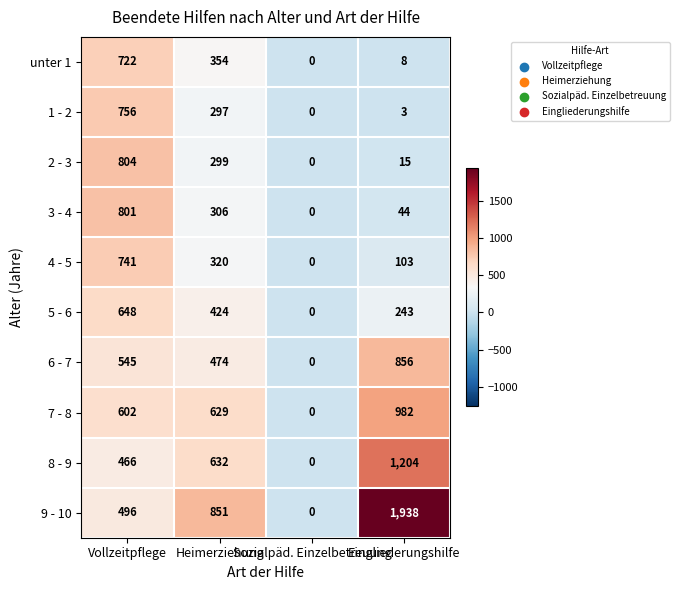

What is the difference between the highest and lowest values at Eingliederungshilfe?

1935